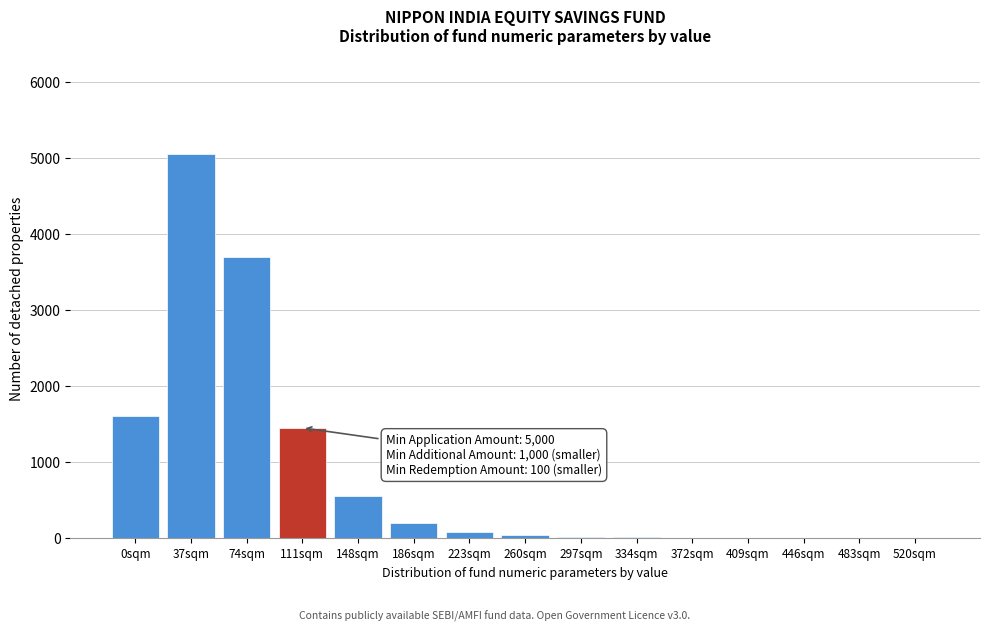

The chart shows a value of 232 at 148sqm. True or false?

False